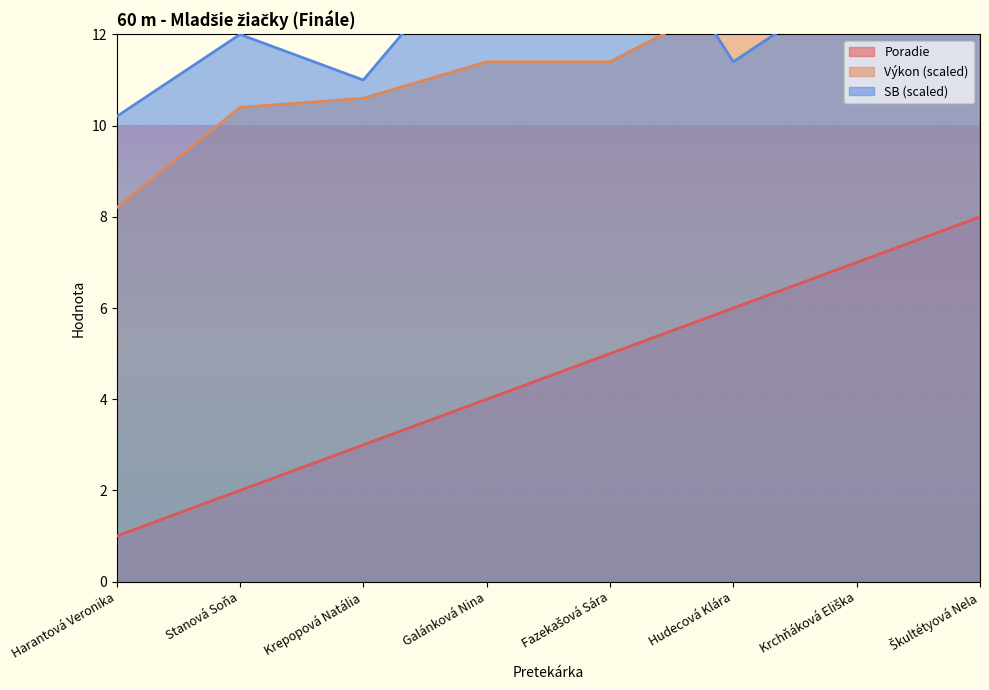

True or false: Poradie has a value of 3.1 at Škultétyová Nela.

False